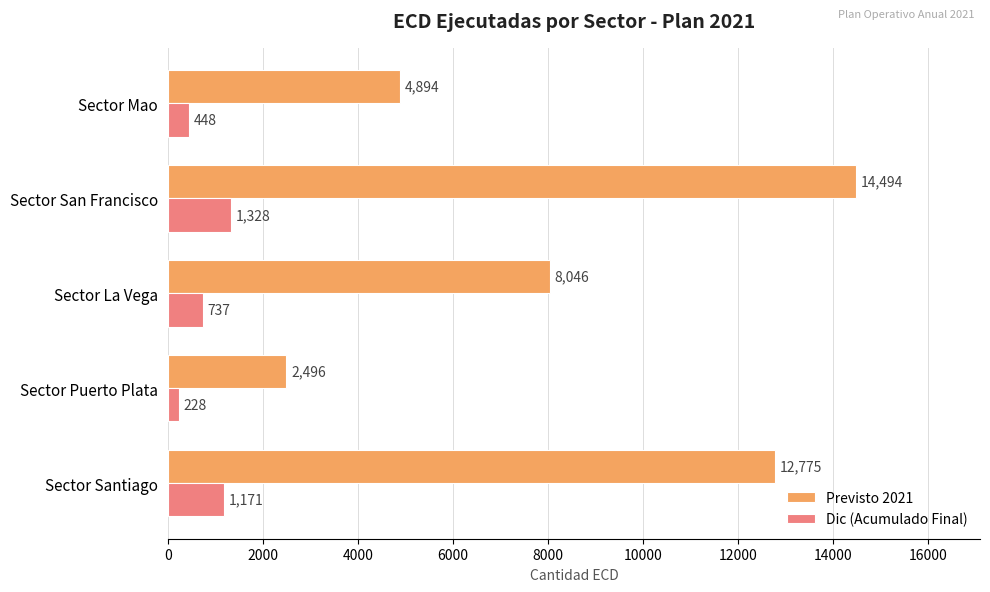

Which series has the largest total across all categories?

Previsto 2021